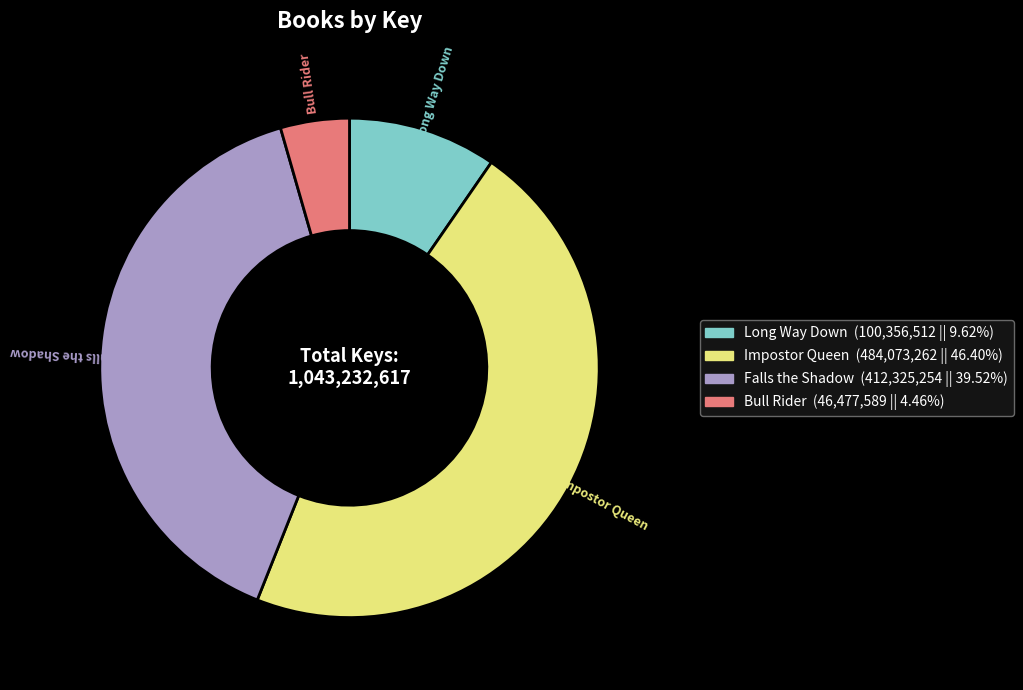

What is the smallest slice in the pie chart?

Bull Rider